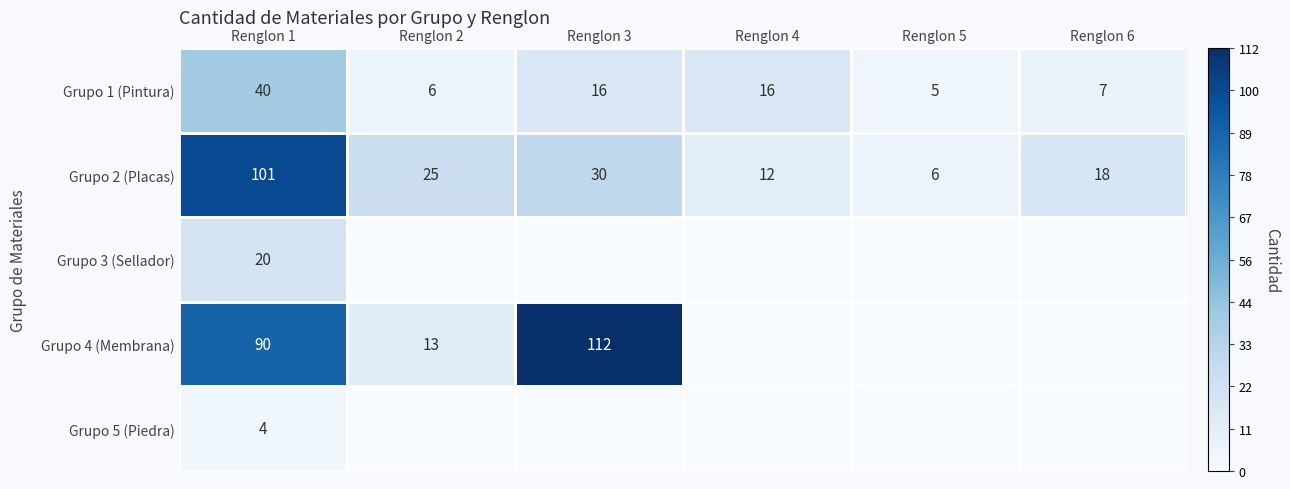

What is the total value across all series at Renglon 1?

255